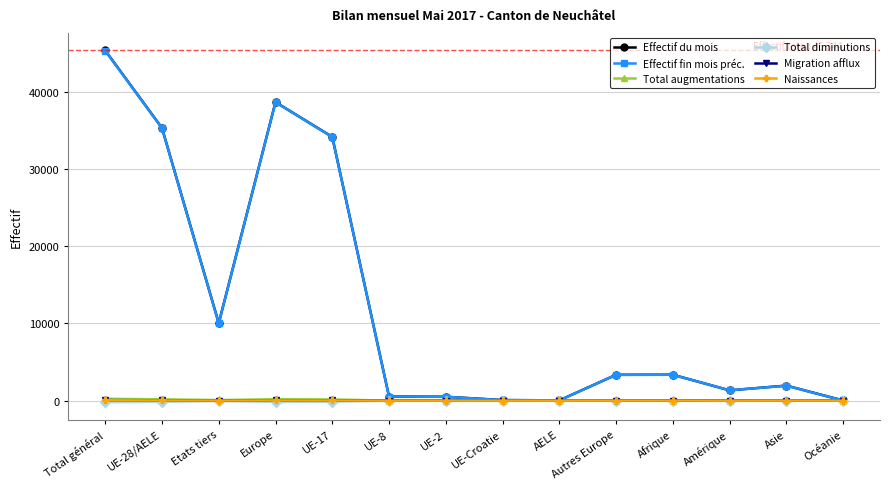

True or false: Migration afflux has a value of 0 at AELE.

True